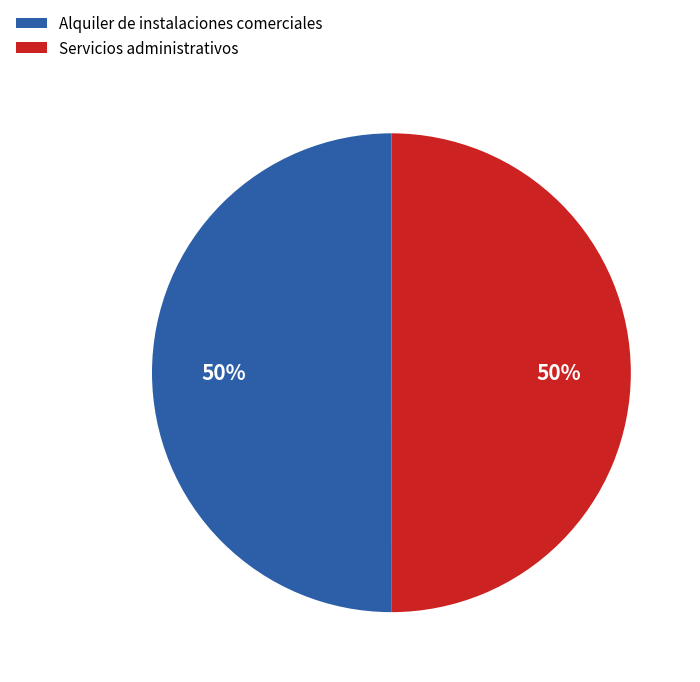

Count the number of slices in the pie.

2